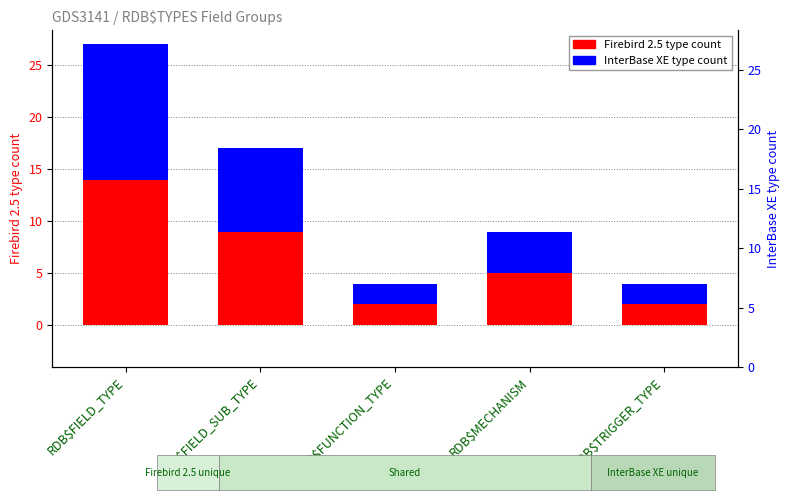

Is the value of Firebird 2.5 at RDB$TRIGGER_TYPE greater than the value of InterBase XE at RDB$TRIGGER_TYPE?

No